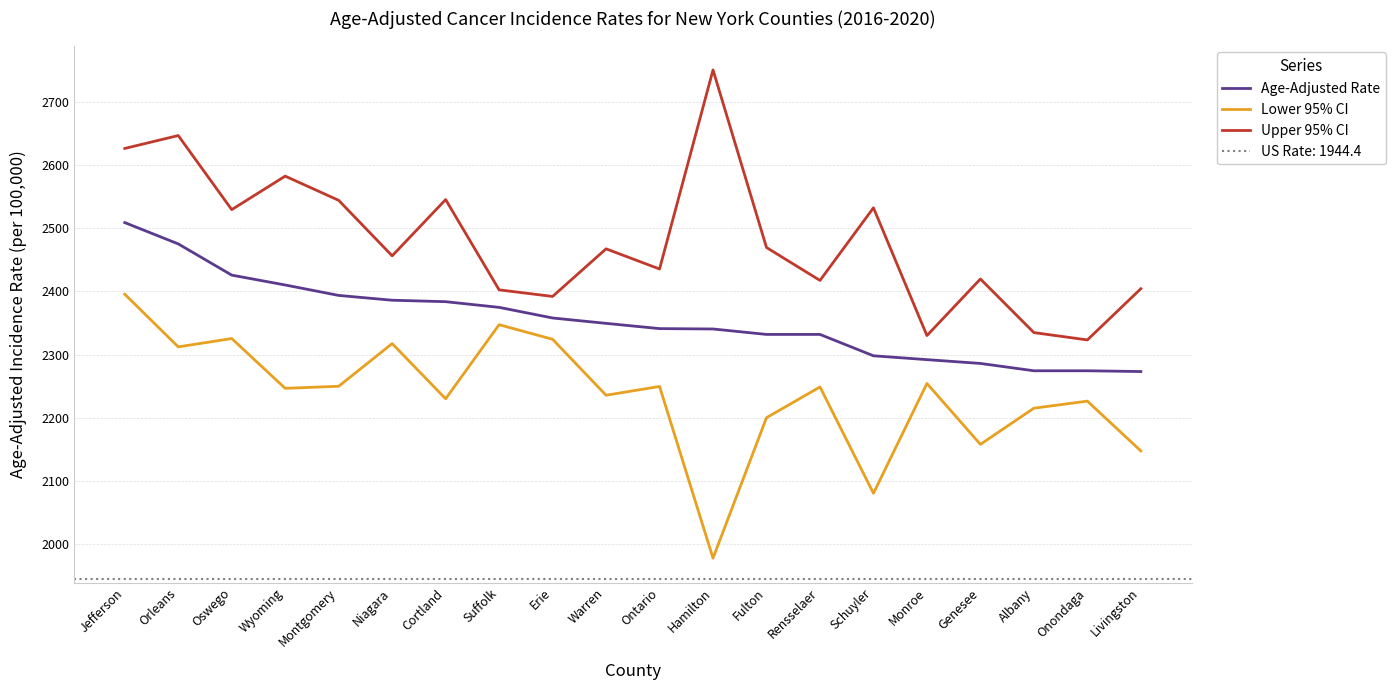

Count the number of data series in this chart.

3